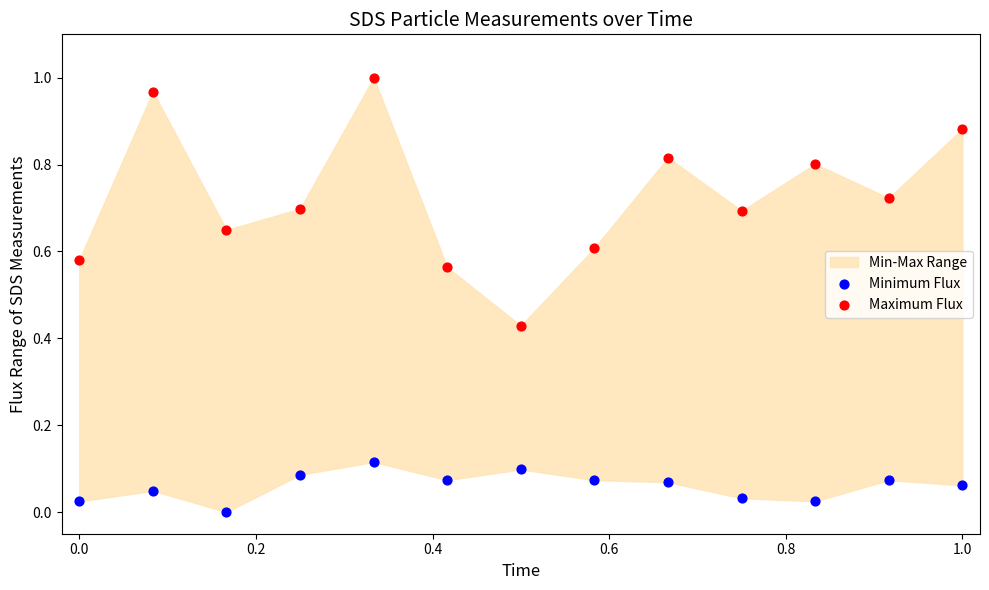

Which series has the largest Y range (max minus min)?

Maximum Flux